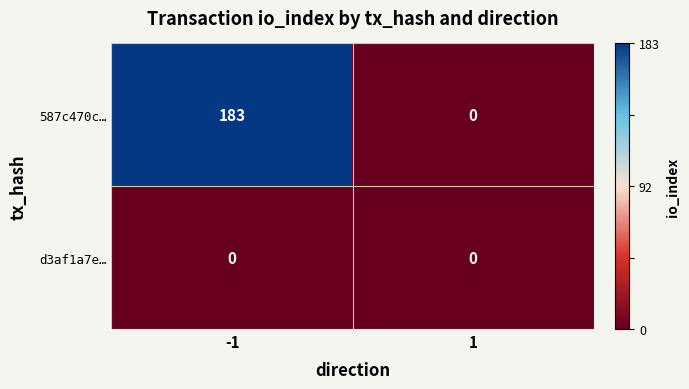

Reading left to right, extract all data points from this chart.

587c470c…: 183	0
d3af1a7e…: 0	0